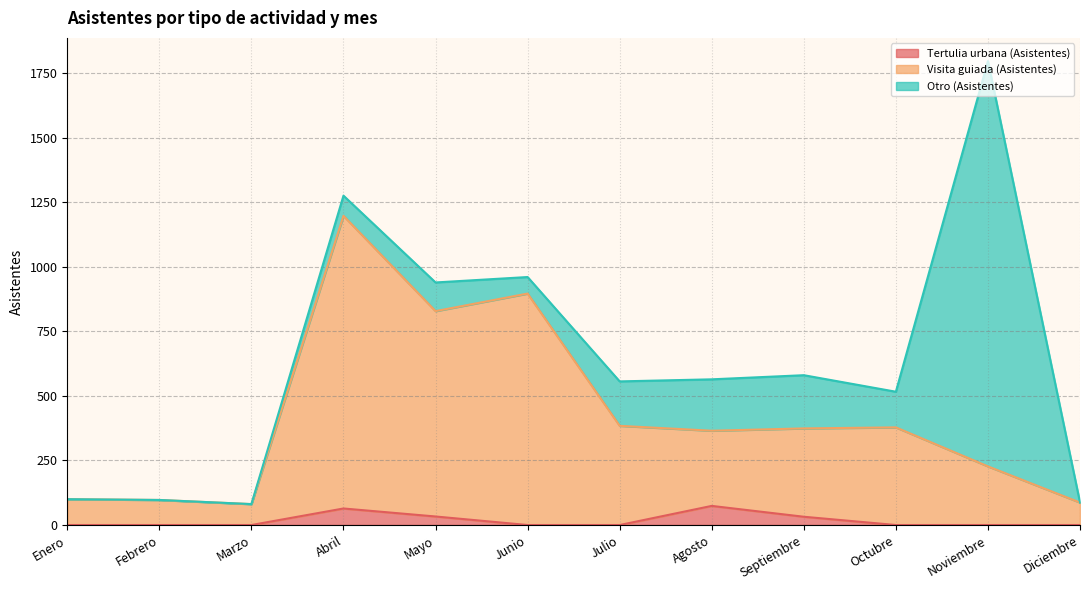

What is the lowest value of the Visita guiada (Asistentes) series?

81